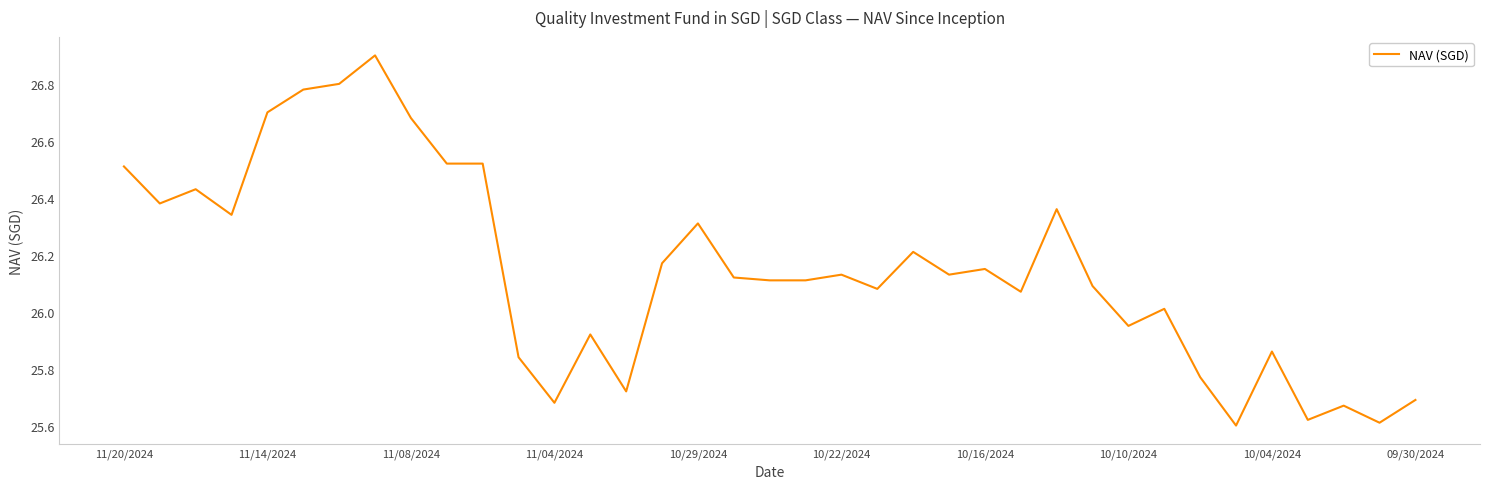

What is the maximum value shown in the chart?

26.9